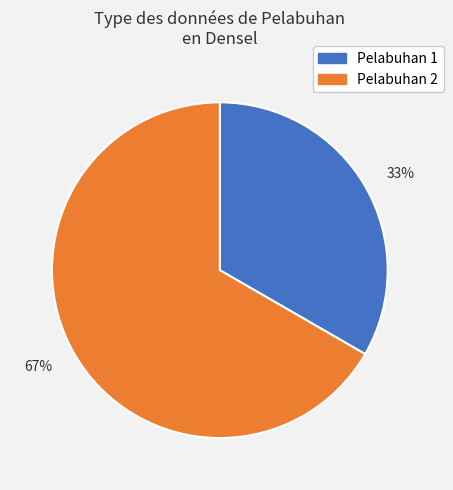

To the nearest percent, what is the average slice percentage?

50%